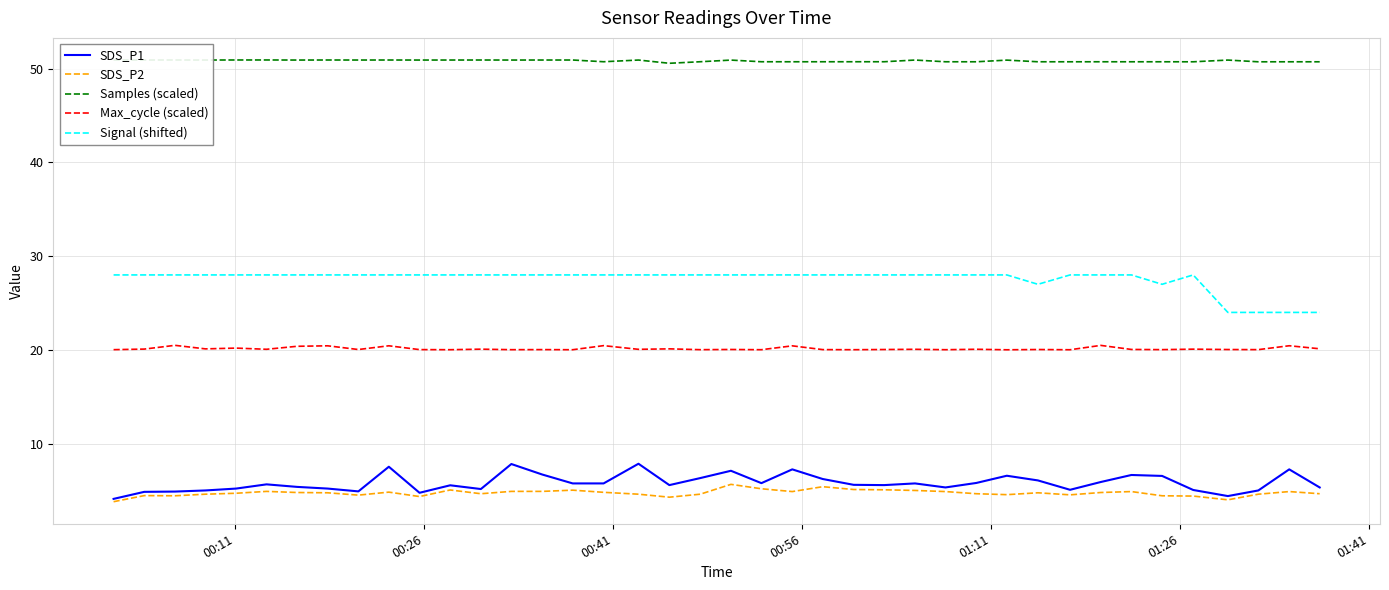

What are all the series names shown in the legend?

SDS_P1, SDS_P2, Samples (scaled), Max_cycle (scaled), Signal (shifted)